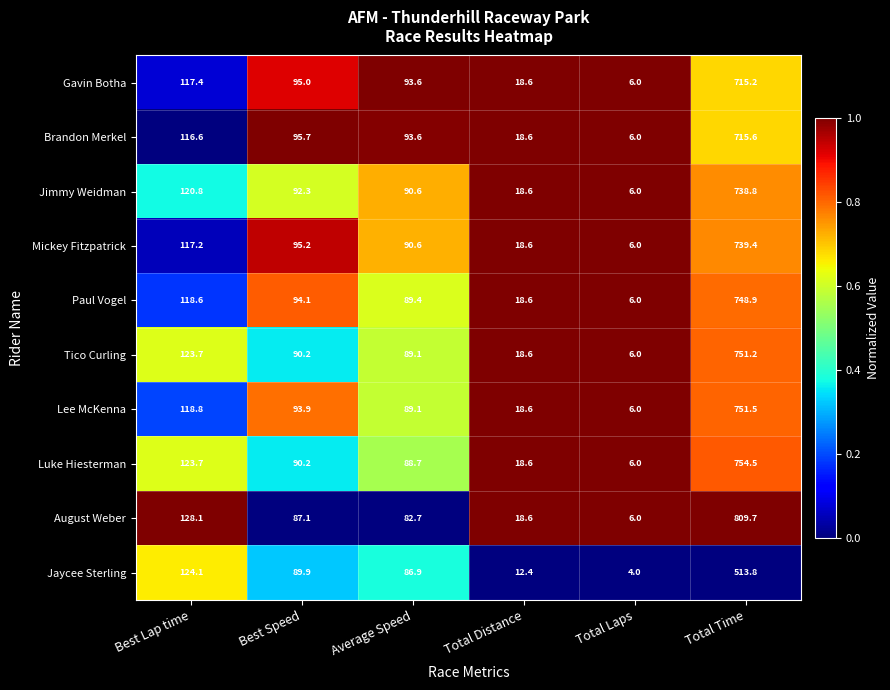

What is the total value across all series at Best Lap time?

1209.0